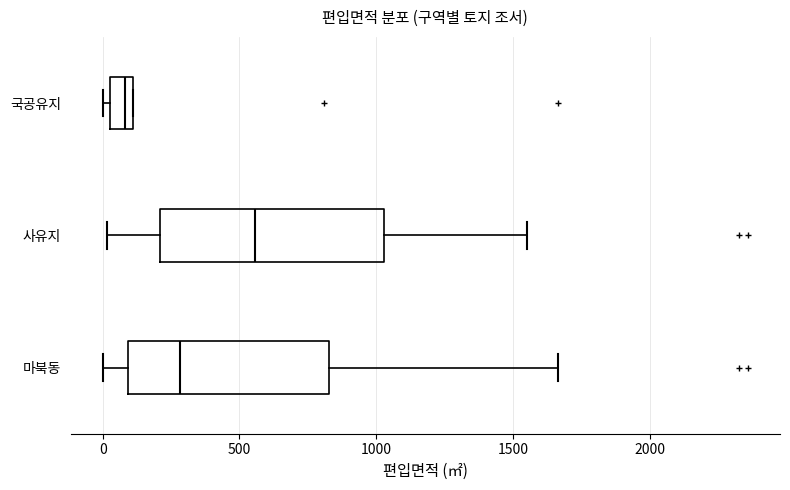

Where does the right whisker of the box for 사유지 end on the x-axis? The values are not printed on the chart, so give them approximately, as read against the axis.

1550